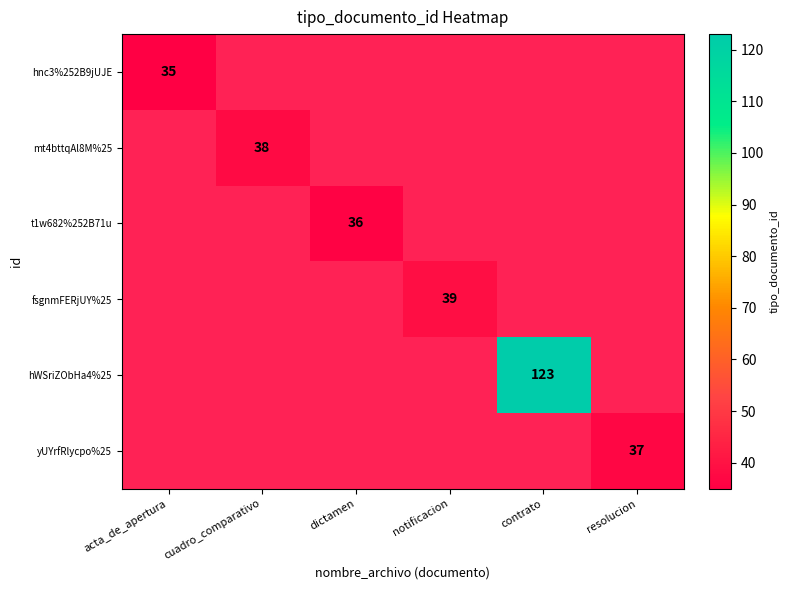

Count the number of data series in this chart.

6